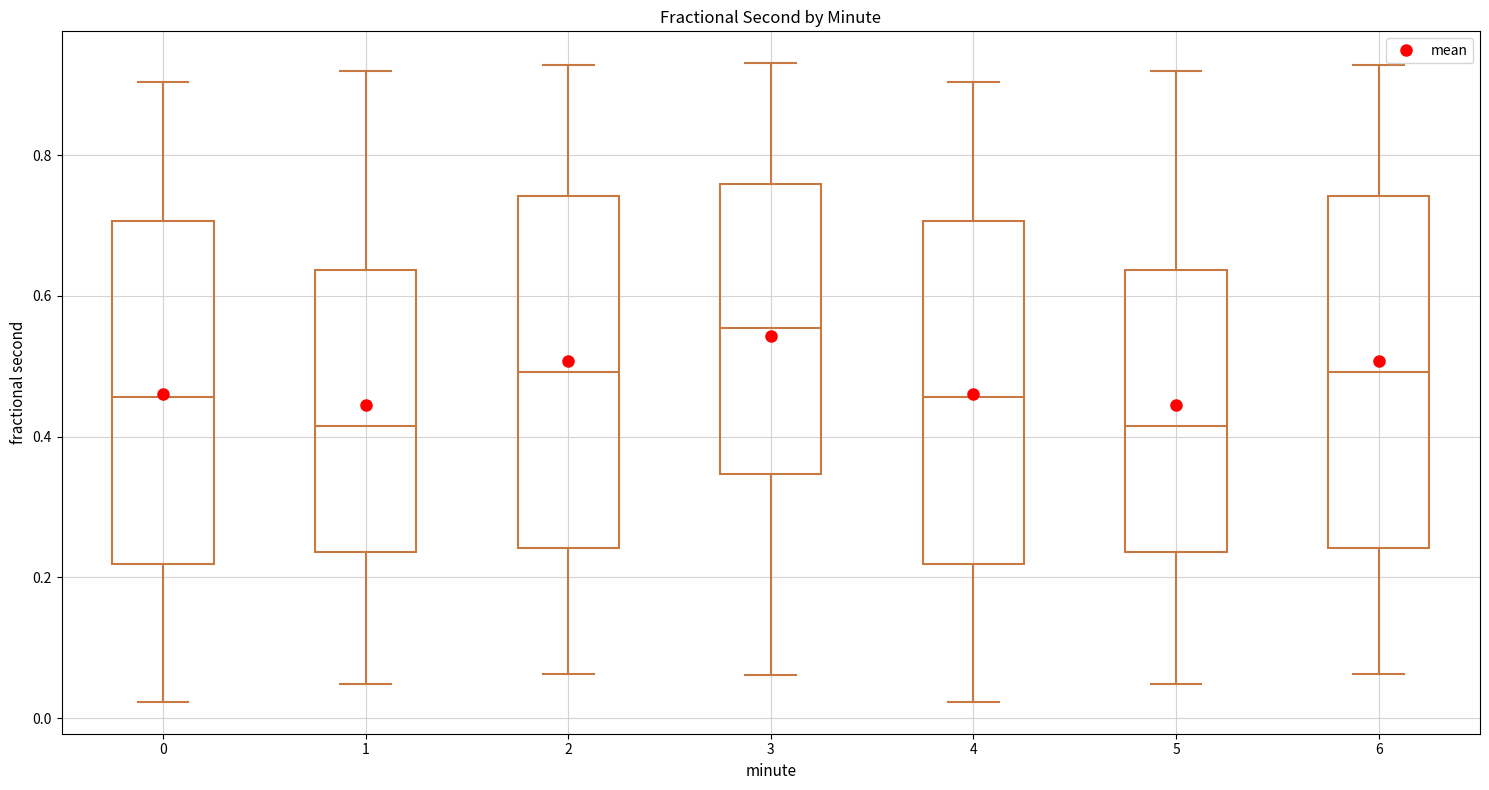

Reading left to right, read every box against the y-axis: the position of its median line, the range the box covers, and the ends of its whiskers. The values are not printed on the chart, so give them approximately, as read against the axis.

0: median 0.46, box 0.22 to 0.70, whiskers 0.02 to 0.90
1: median 0.42, box 0.24 to 0.64, whiskers 0.04 to 0.92
2: median 0.50, box 0.24 to 0.74, whiskers 0.06 to 0.92
3: median 0.56, box 0.34 to 0.76, whiskers 0.06 to 0.94
4: median 0.46, box 0.22 to 0.70, whiskers 0.02 to 0.90
5: median 0.42, box 0.24 to 0.64, whiskers 0.04 to 0.92
6: median 0.50, box 0.24 to 0.74, whiskers 0.06 to 0.92